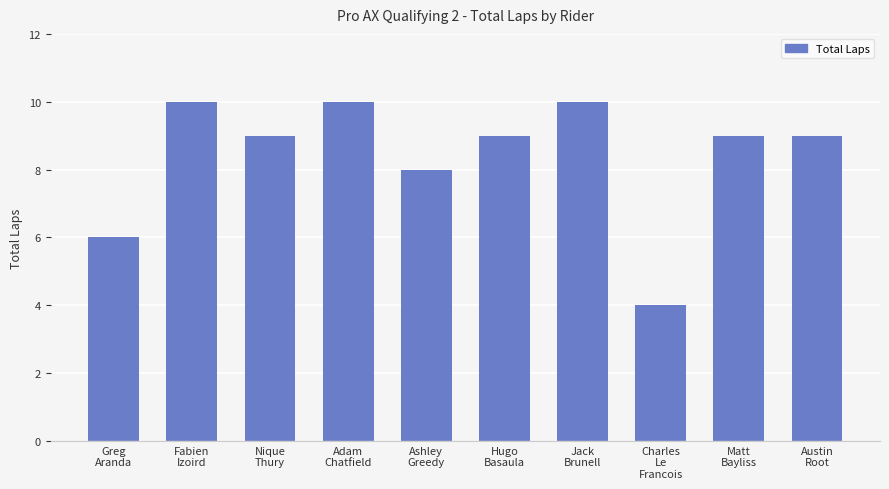

Count the number of categories in the chart.

10